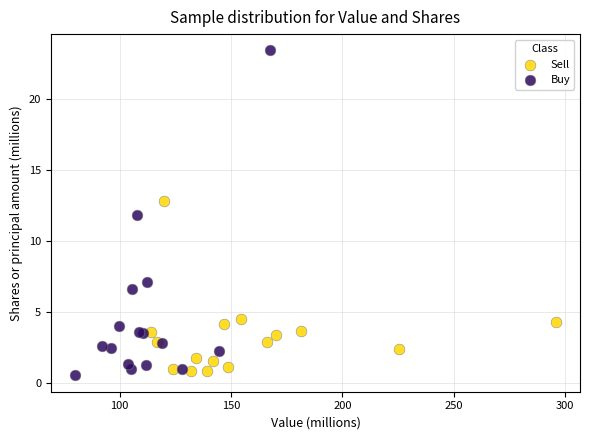

Which series contains the highest Y value?

Buy